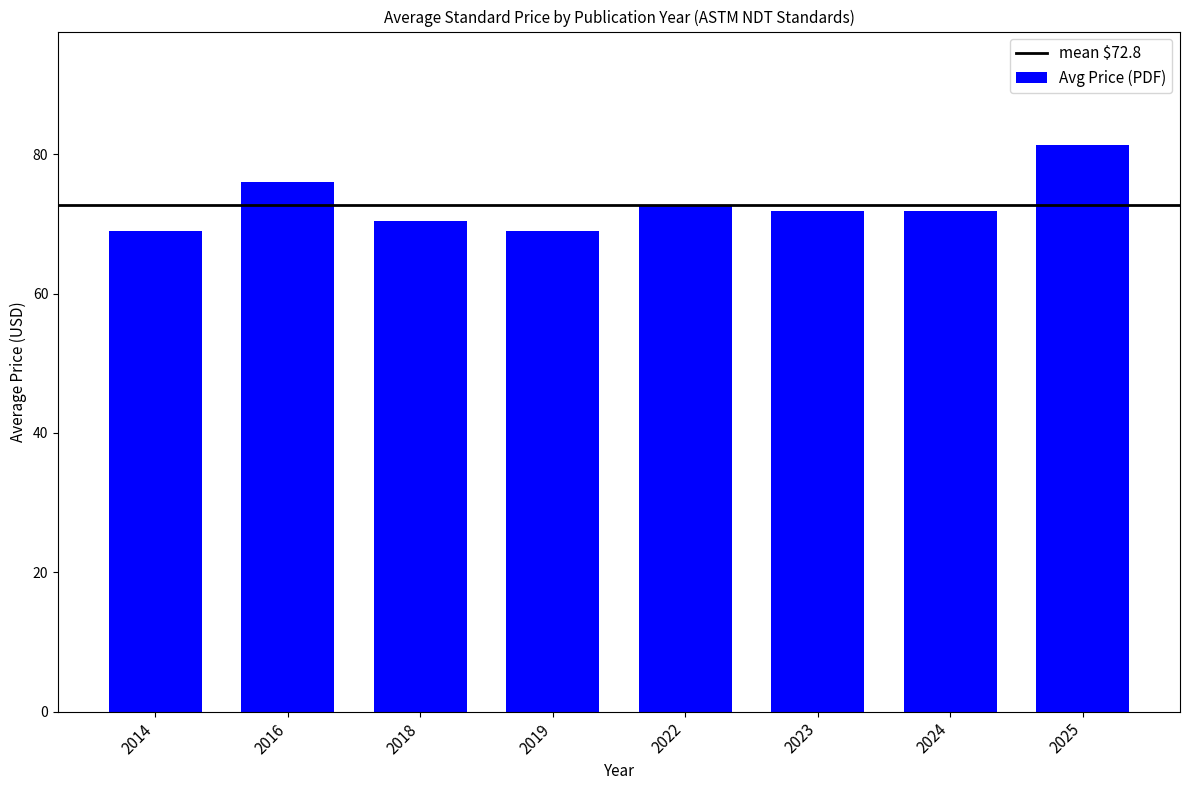

Is it true that the value at 2025 is 32.0?

False